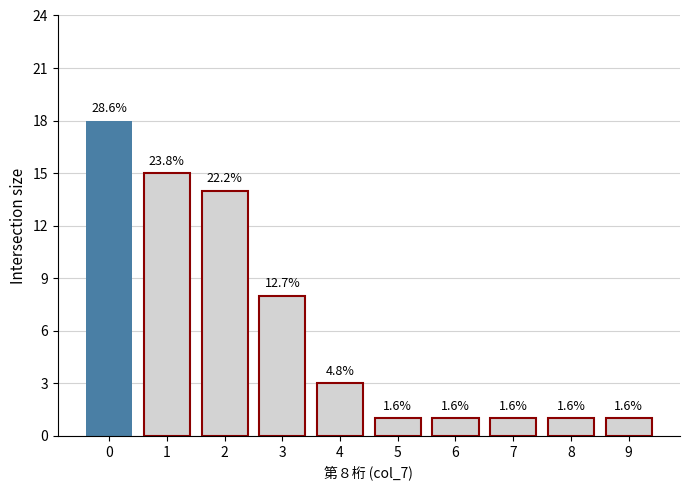

Is it true that the value at 3 is 6?

False